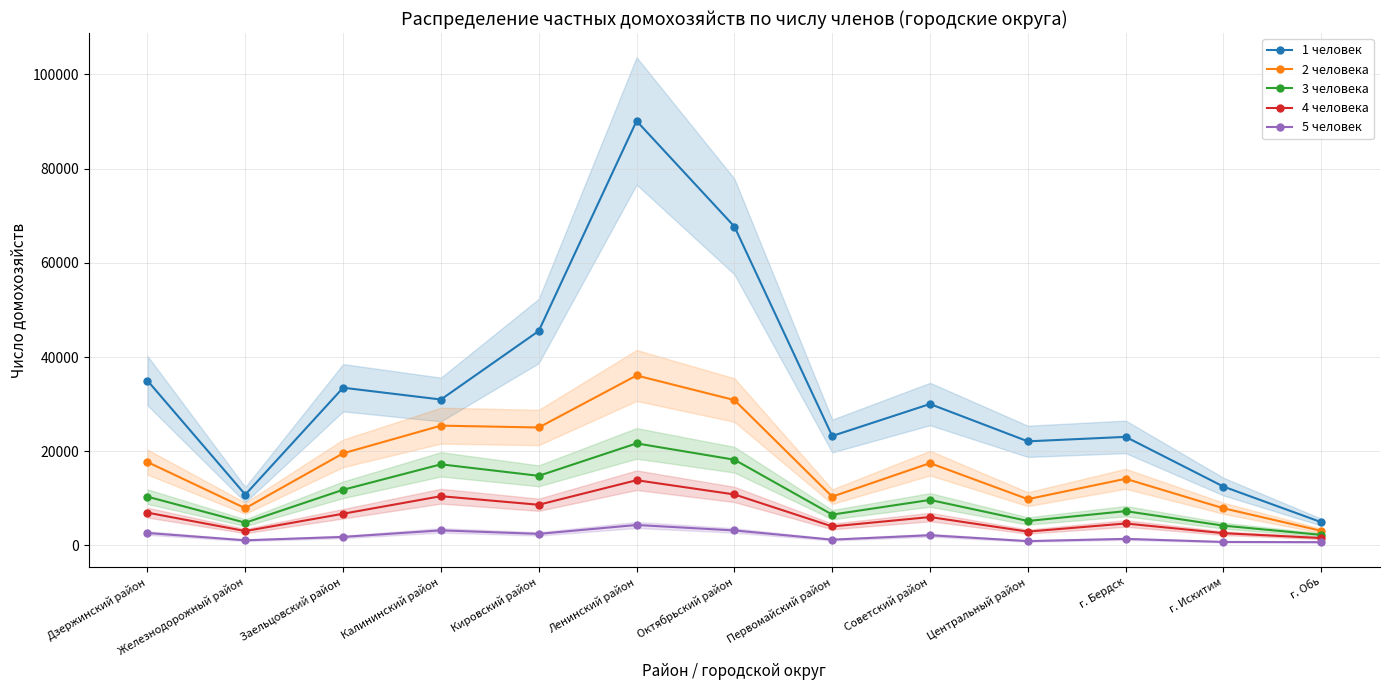

What is the label of the 13th point from the left?

г. Обь